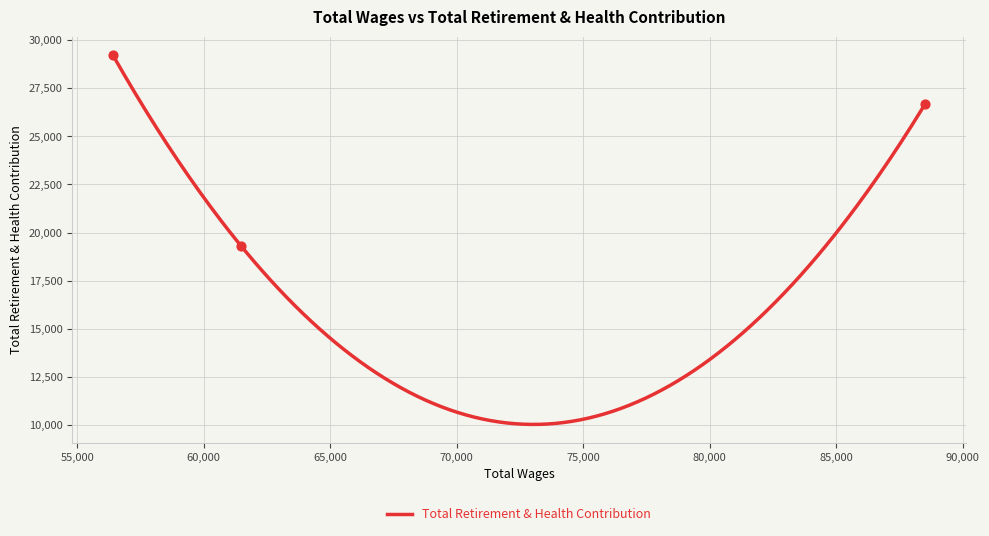

What is the ratio of the value at 88528.0 to the value at 56412.0?

0.9